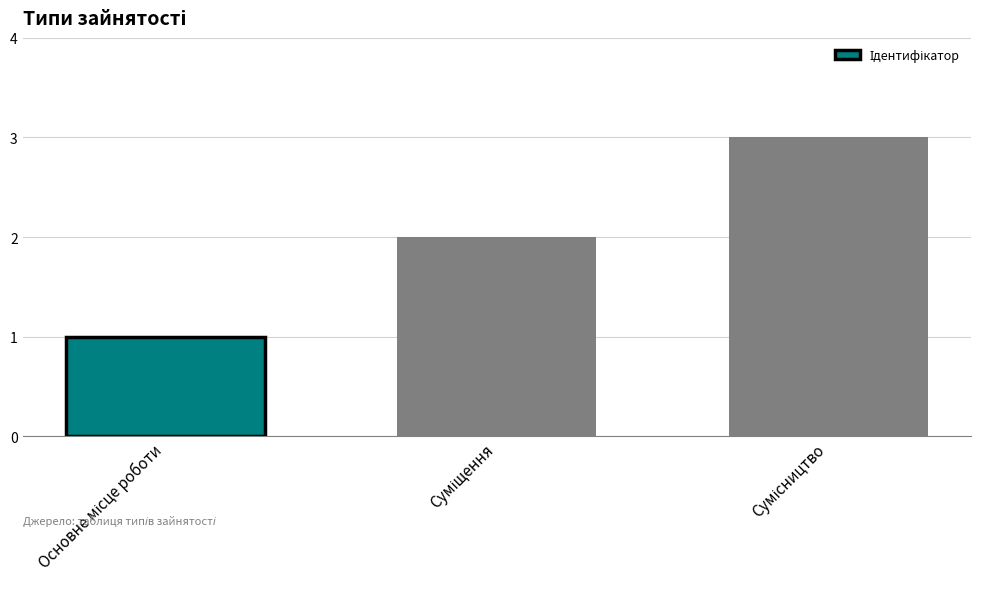

What is the greatest value displayed?

3